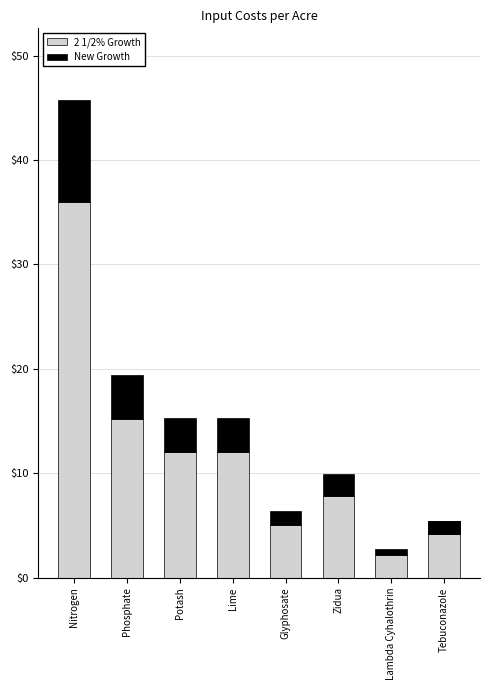

What is the spread (max minus min) of values at Potash?

8.7